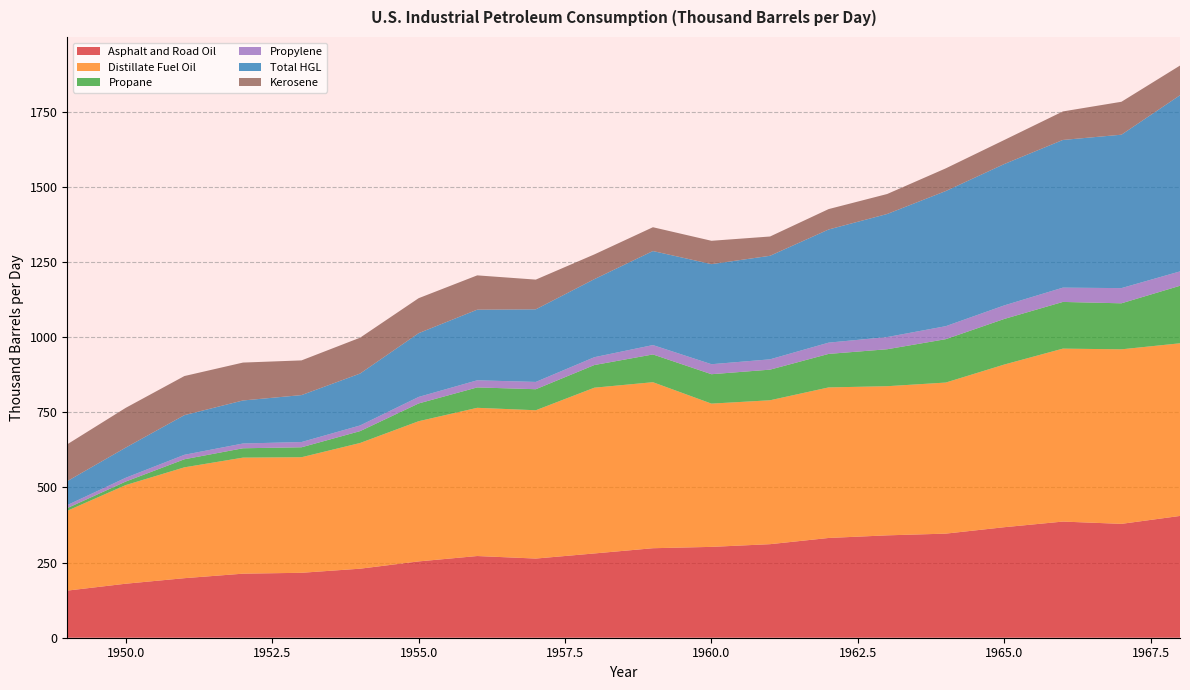

Reading left to right, transcribe all the data shown in this chart.

Asphalt and Road Oil: 156.7	179.7	198.0	213.0	215.9	229.6	253.8	271.7	263.3	280.3	297.7	302.1	311.1	331.7	340.5	346.2	367.6	386.3	378.7	405.0
Distillate Fuel Oil: 265.5	328.1	368.6	385.9	384.3	418.1	466.2	492.9	493.2	551.2	552.1	476.4	478.6	500.6	496.0	502.4	541.0	575.2	580.4	574.2
Propane: 8.9	11.8	26.9	31.1	33.1	39.4	59.1	67.9	69.9	75.3	92.3	97.8	101.8	111.4	122.9	144.3	151.7	155.3	153.0	191.2
Propylene: 10.0	12.5	14.9	15.8	17.4	18.8	21.6	23.6	24.3	26.1	31.2	33.3	34.3	37.5	40.5	43.2	45.1	47.5	50.5	47.8
Total HGL: 79.7	100.4	131.8	143.1	156.1	172.6	212.1	234.9	241.4	259.6	312.7	332.8	344.3	376.3	409.3	449.4	470.1	491.1	510.2	585.8
Kerosene: 122.5	132.2	130.1	126.0	115.4	119.2	116.3	114.1	98.8	82.3	79.2	77.6	64.1	67.8	66.4	75.4	80.0	94.8	109.5	98.8